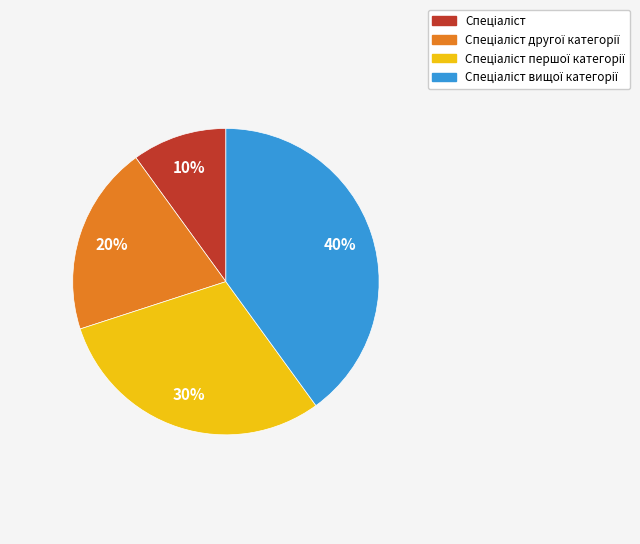

To the nearest percent, what is the average slice percentage?

25%